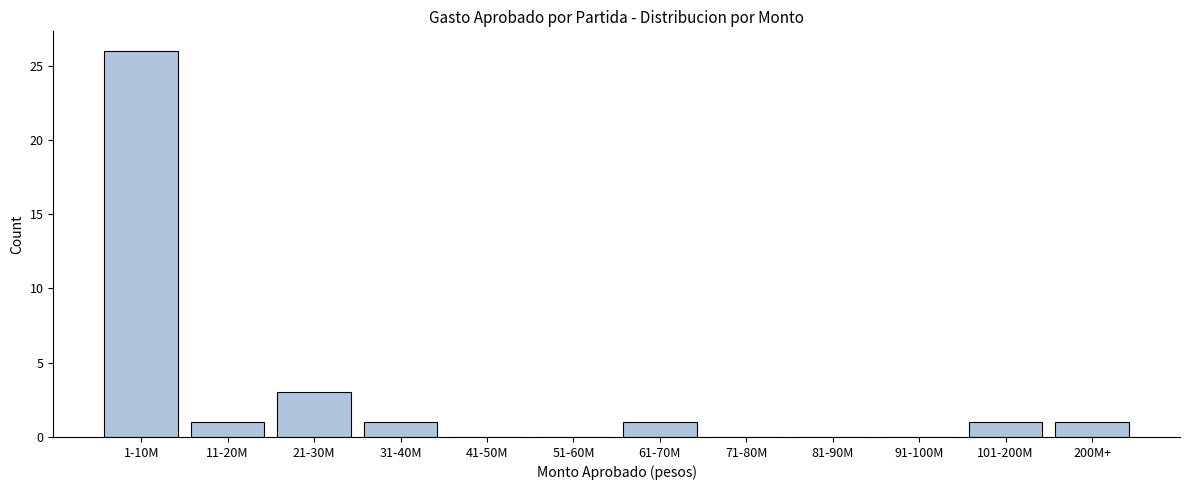

Reading left to right, what are all the values shown in this chart?

1-10M=26	11-20M=1	21-30M=3	31-40M=1	41-50M=0	51-60M=0	61-70M=1	71-80M=0	81-90M=0	91-100M=0	101-200M=1	200M+=1